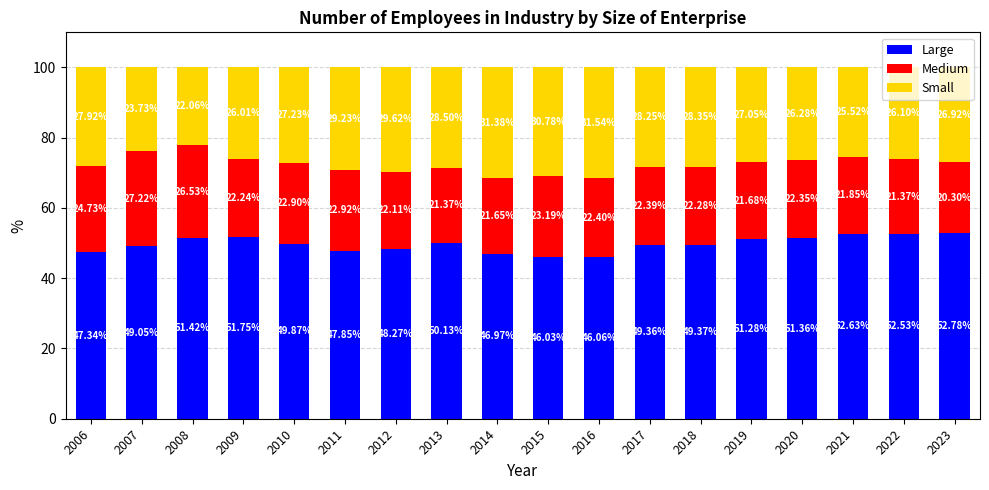

Where is Large nearest to the value 49?

2007